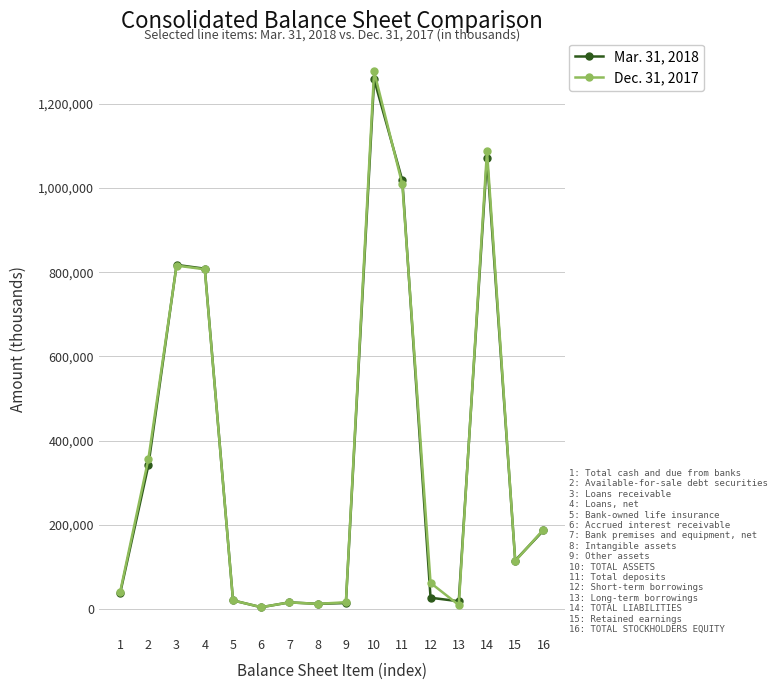

What is the sum of all Mar. 31, 2018 values?

5762934